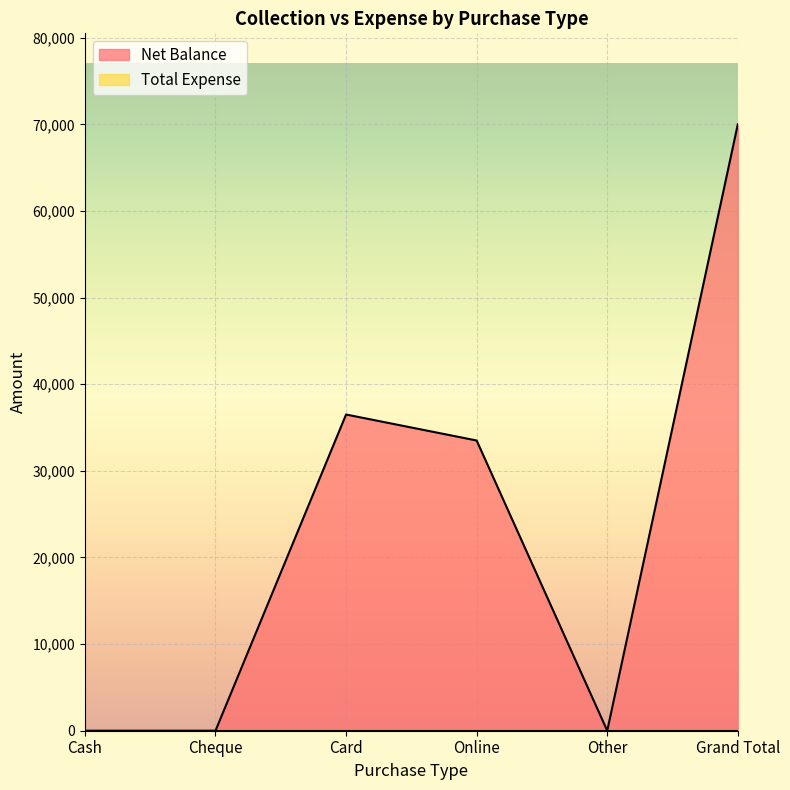

What is the label of the 4th point from the left?

Online